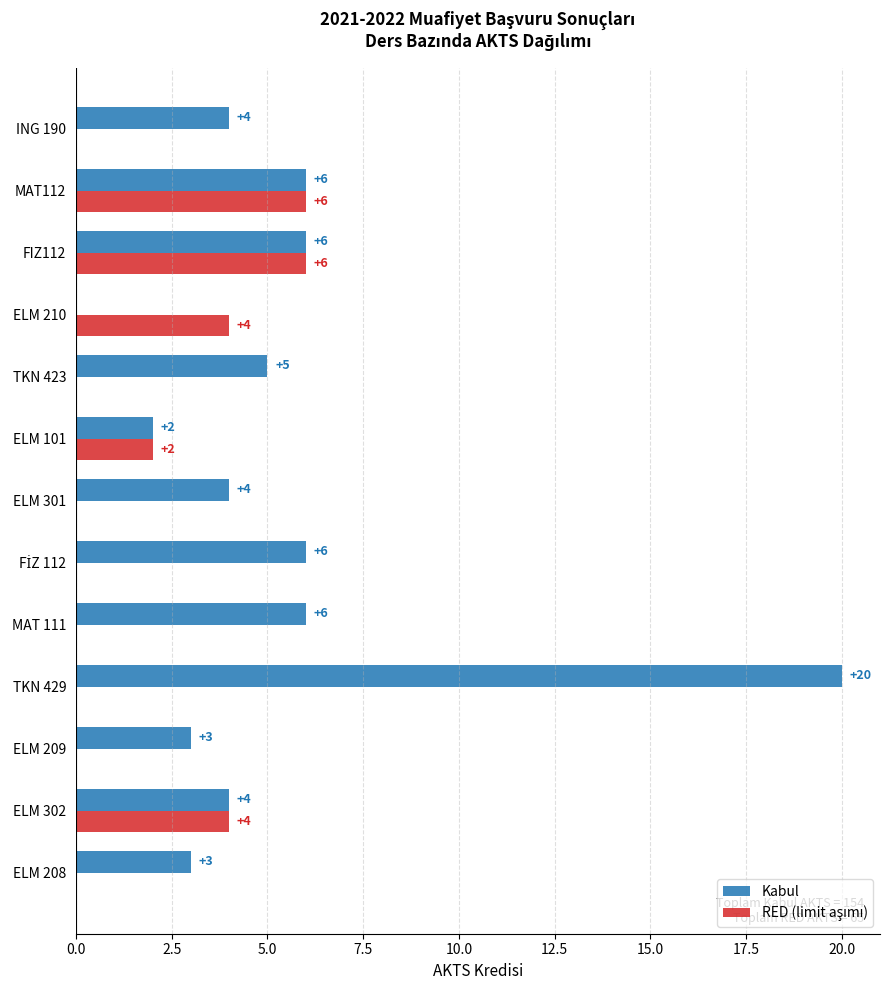

What value does the Kabul series have at FIZ112?

6